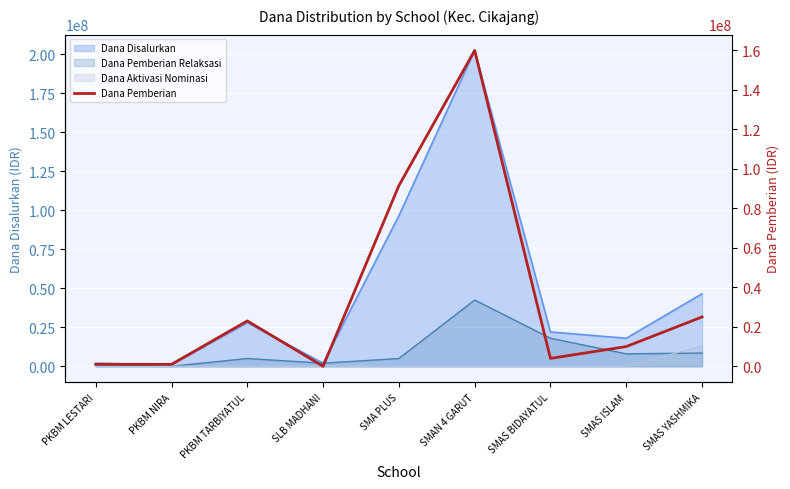

Which has a higher value, PKBM NIRA or SMA PLUS?

SMA PLUS